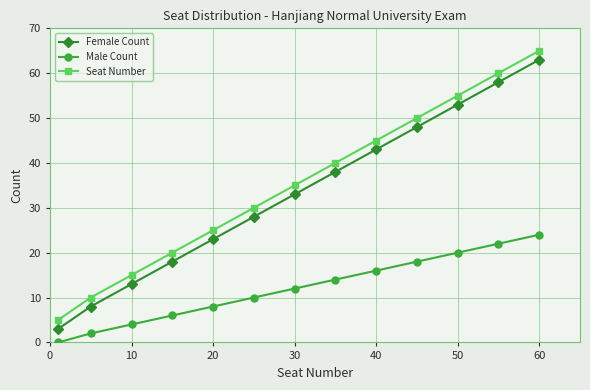

What is the difference between the second highest and second lowest values in the Female Count series?

50